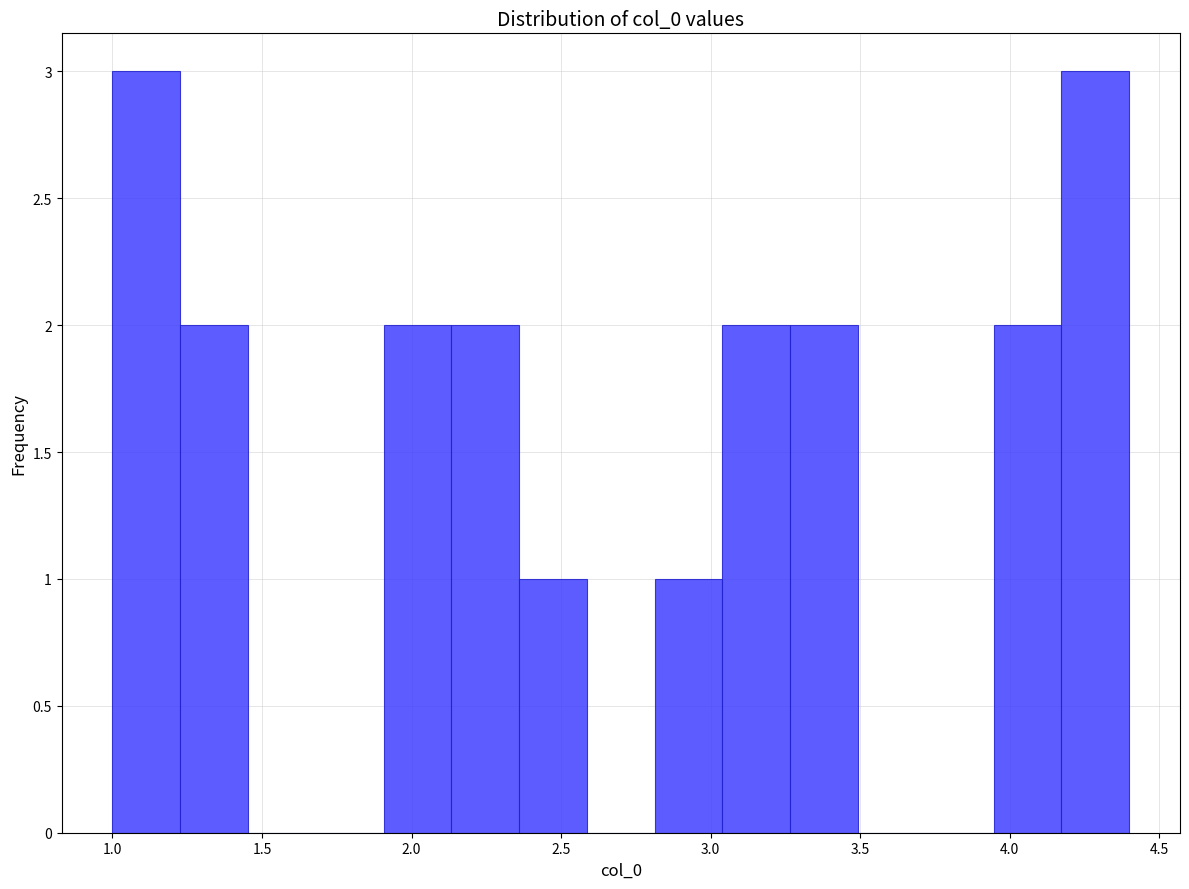

How tall is the bar that spans 1.25 to 1.45 on the x-axis? Neither the bar edges nor the heights are printed on the chart, so give them approximately, as read against the axes.

2